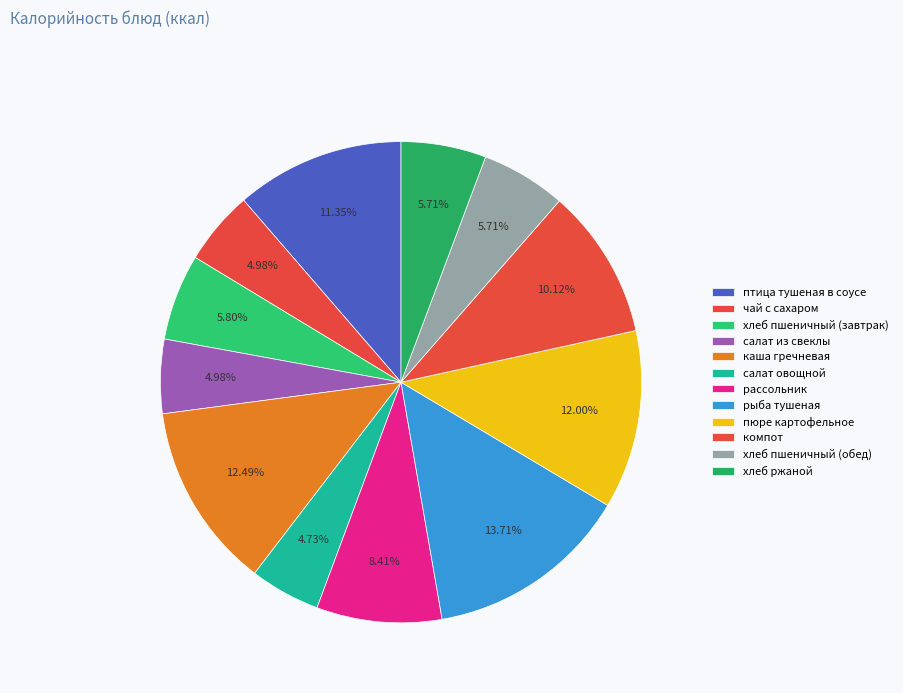

Count the number of slices in the pie.

12